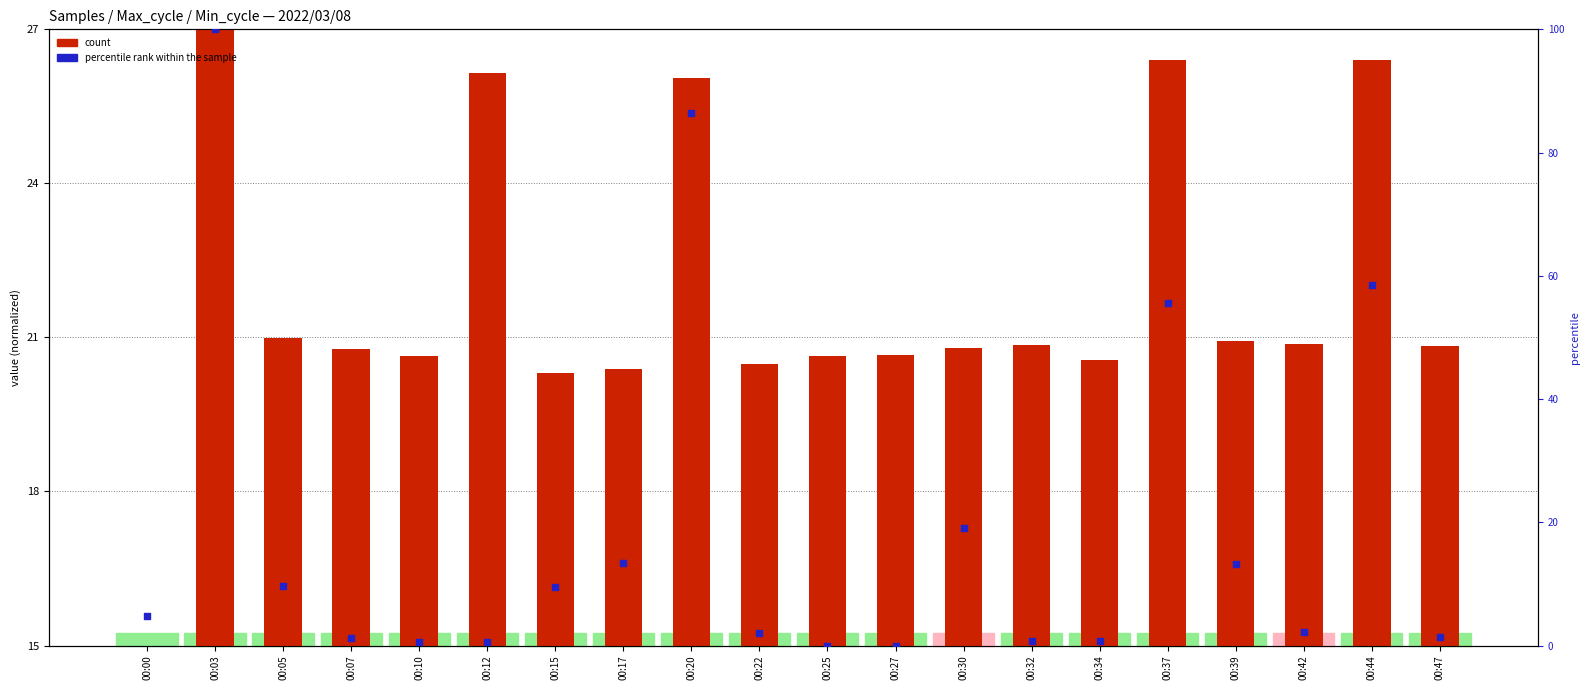

Which series has the widest spread of Y values?

percentile rank within the sample